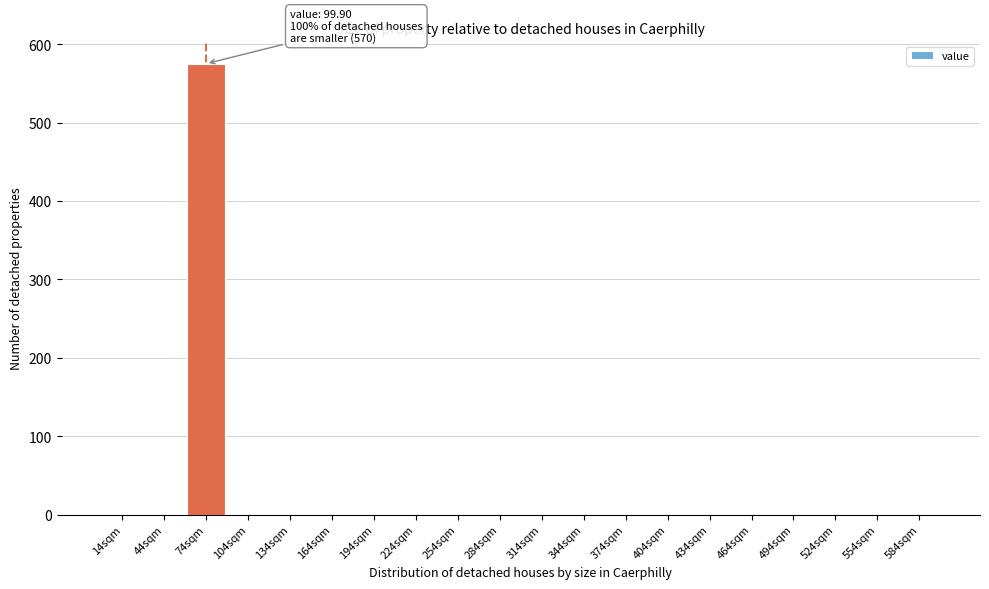

Reading left to right, transcribe all the data shown in this chart.

14sqm=0	44sqm=0	74sqm=575	104sqm=0	134sqm=0	164sqm=0	194sqm=0	224sqm=0	254sqm=0	284sqm=0	314sqm=0	344sqm=0	374sqm=0	404sqm=0	434sqm=0	464sqm=0	494sqm=0	524sqm=0	554sqm=0	584sqm=0